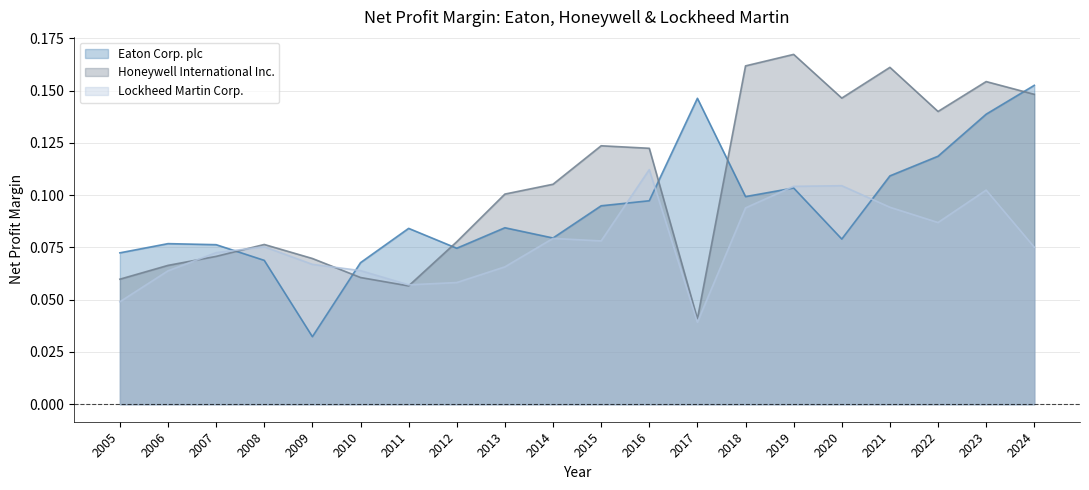

What is the value of the Honeywell International Inc. point at the 9th from the left?

0.1